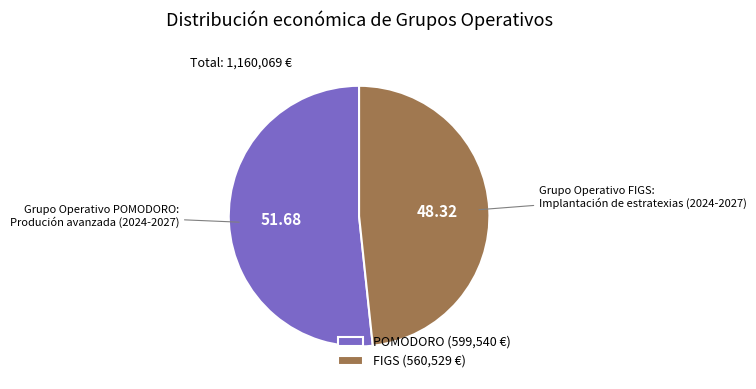

Is the sum of FIGS (560,529 €) and POMODORO (599,540 €) greater than half?

Yes